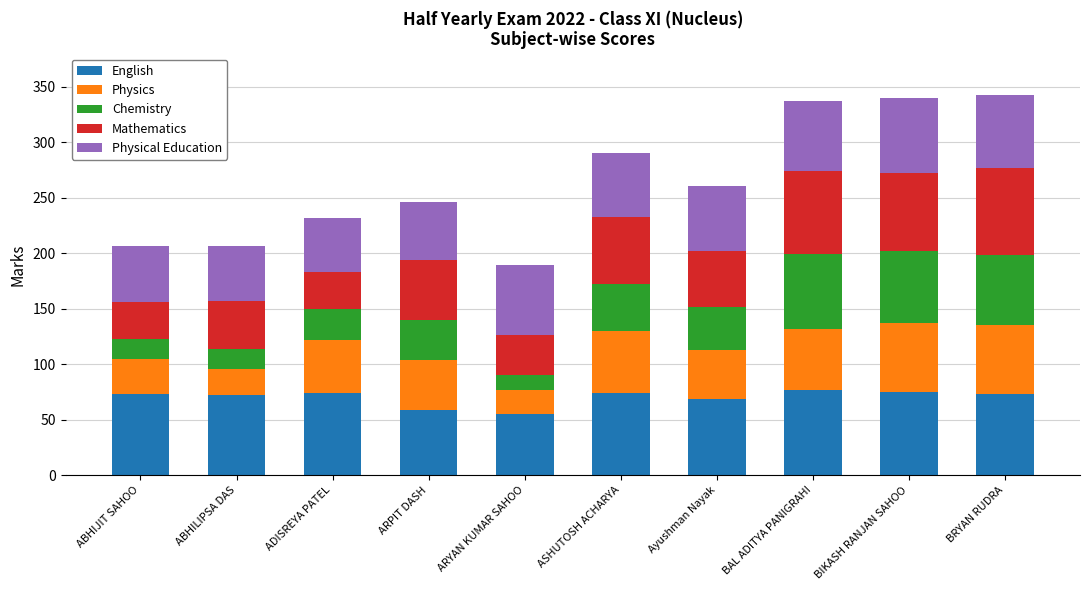

Does the chart contain any negative values?

No